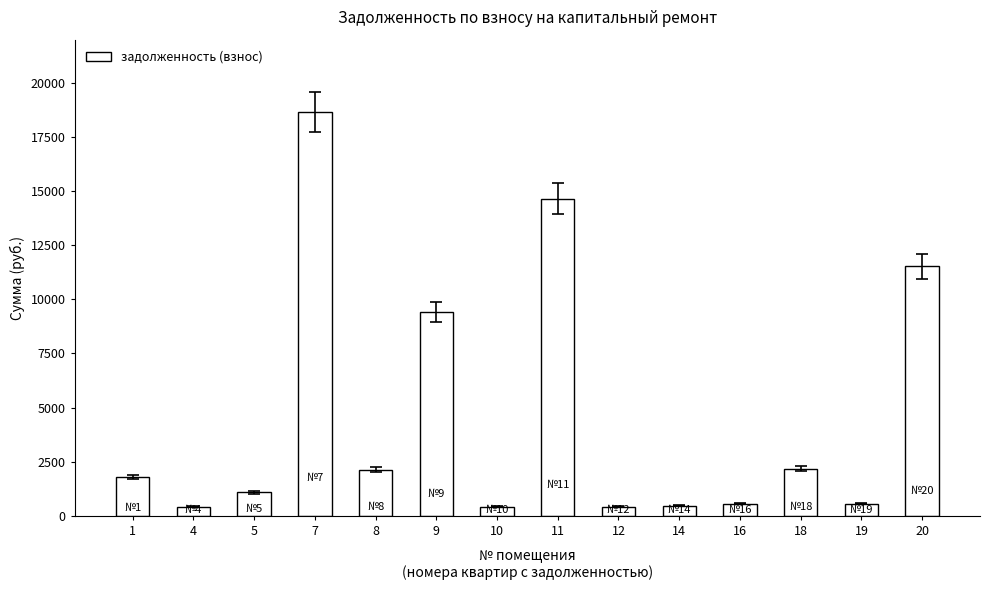

The value at 20 is 11530.5. True or false?

True